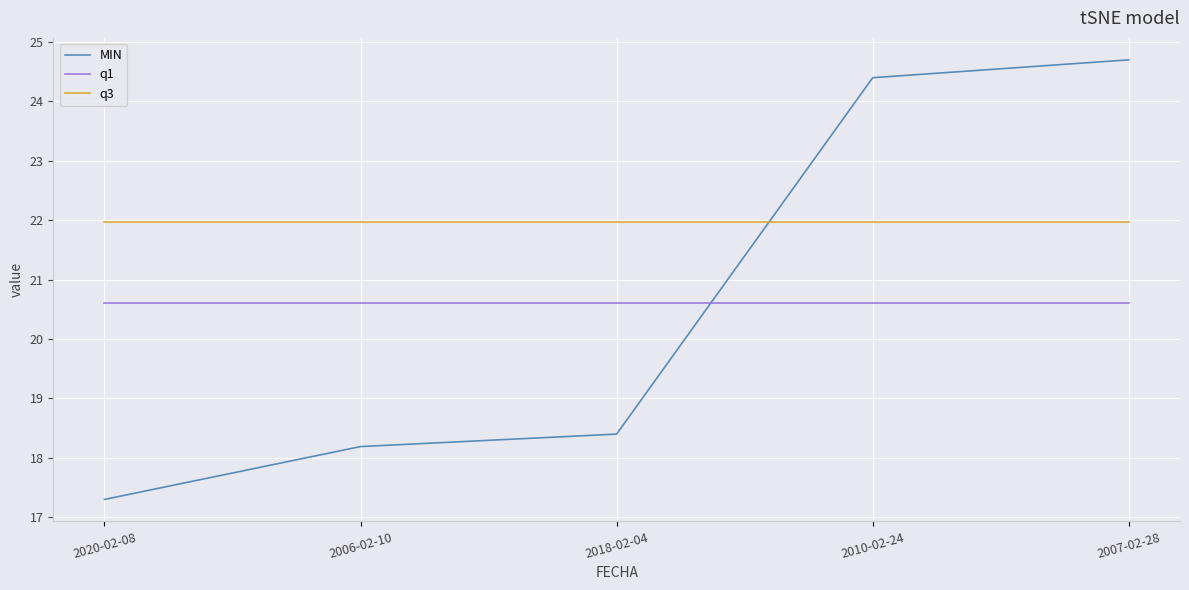

Which series has the largest total across all categories?

q3